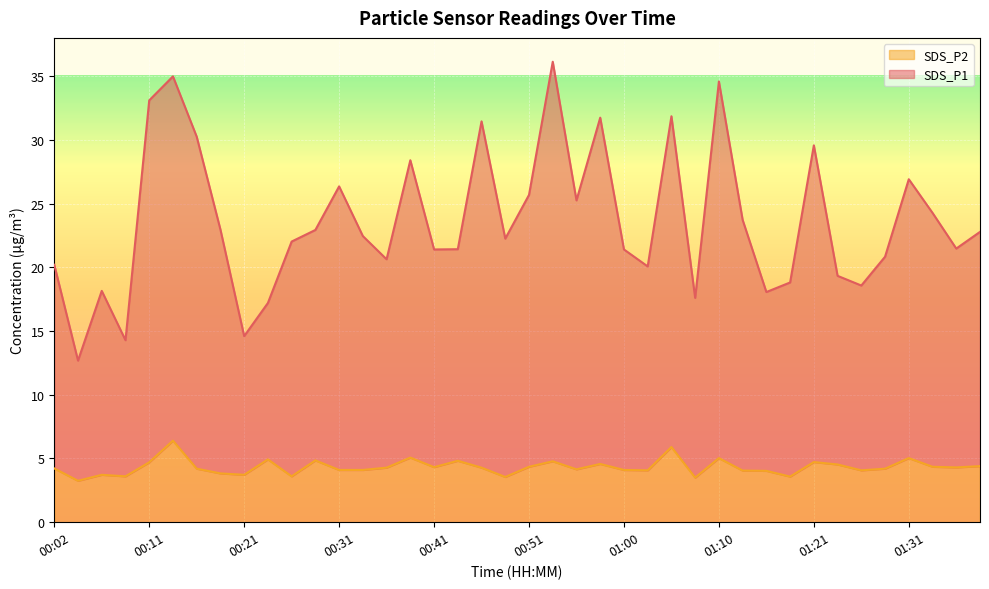

Rank the series at 01:23 from highest to lowest value.

SDS_P1, SDS_P2